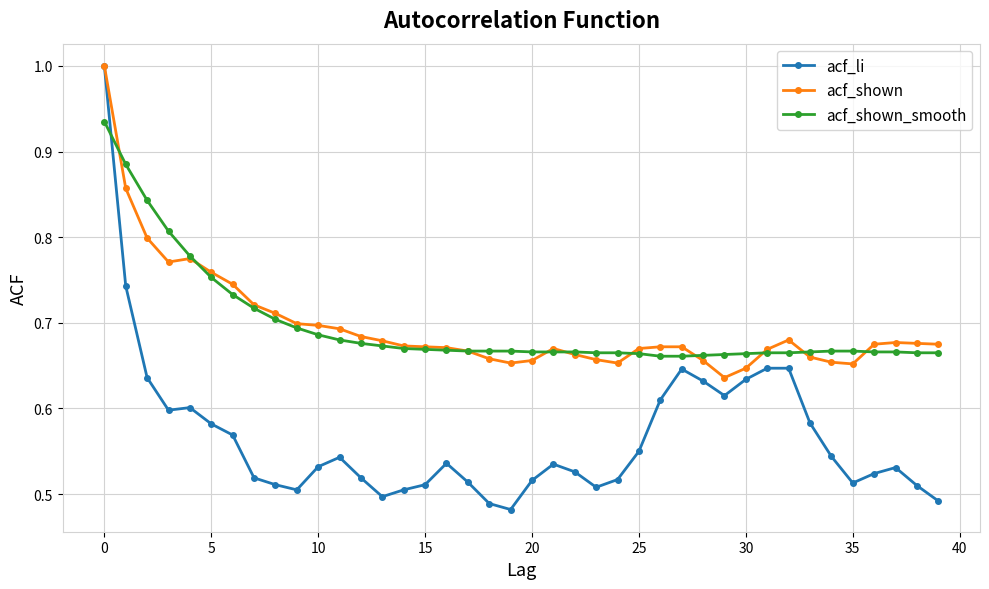

What are all the series names shown in the legend?

acf_li, acf_shown, acf_shown_smooth